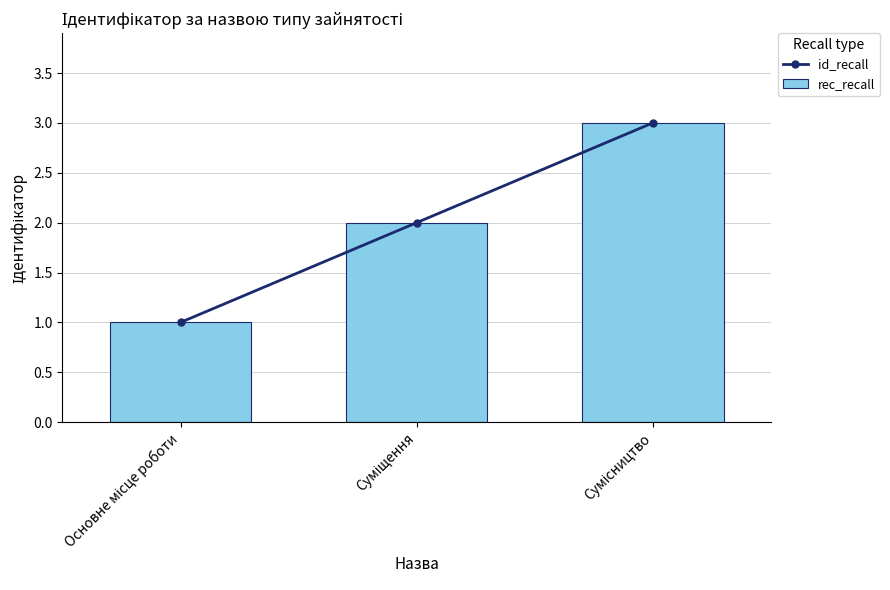

What is the difference between the maximum and minimum values in the rec_recall series?

2